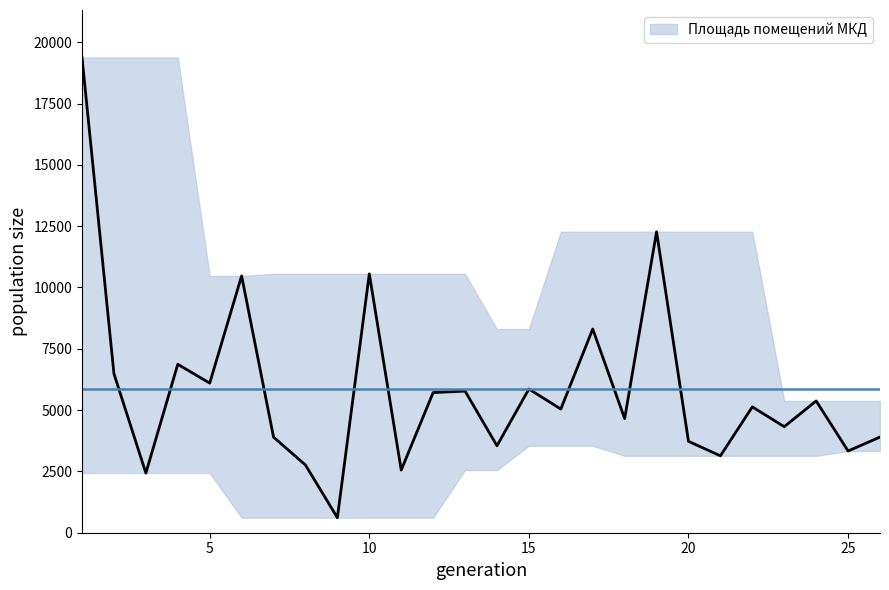

At which category does the data reach its first local valley?

3